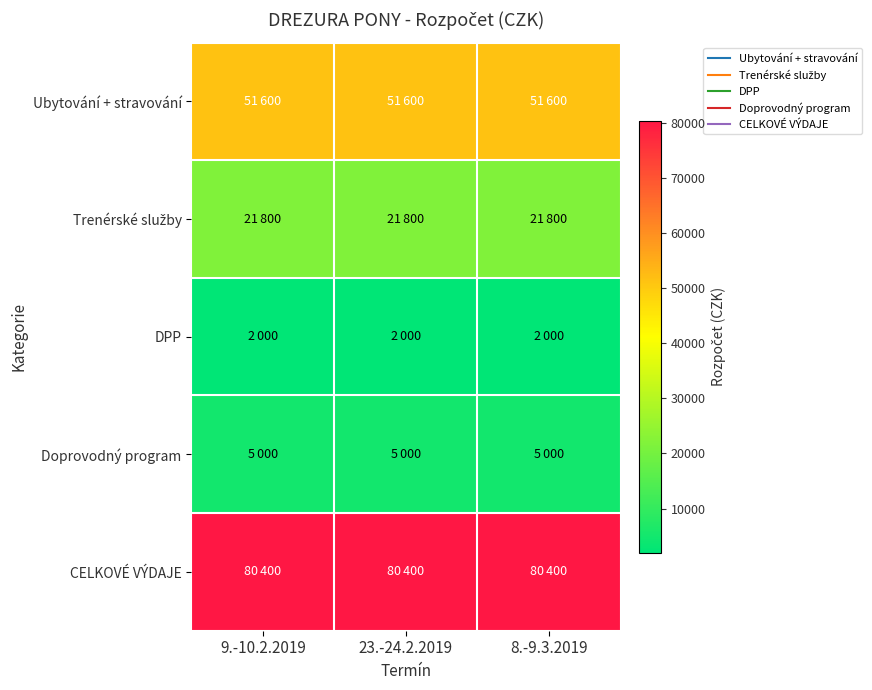

Which series has the widest spread of values?

Ubytování + stravování